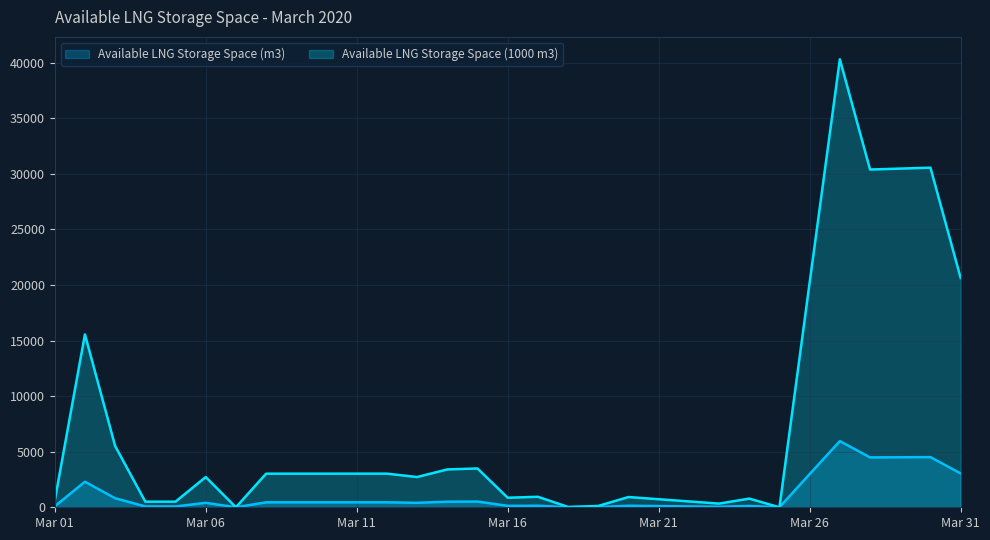

Is the value of Available LNG Storage Space (m3) at 2020-03-07 greater than the value of Available LNG Storage Space (1000 m3) at 2020-03-19?

No